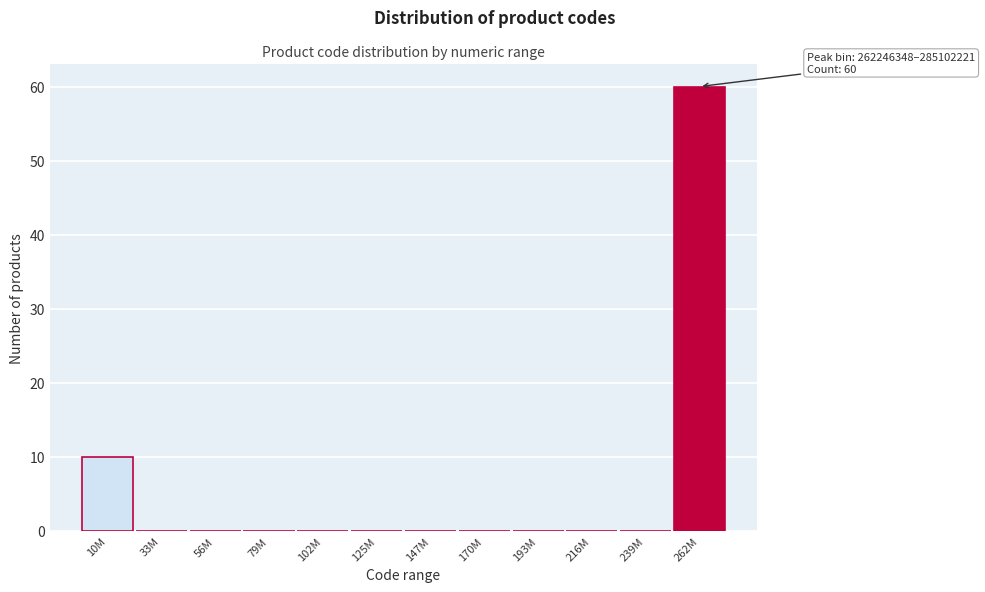

Reading right to left, what are all the values shown in this chart?

262M=60	239M=0	216M=0	193M=0	170M=0	147M=0	125M=0	102M=0	79M=0	56M=0	33M=0	10M=10